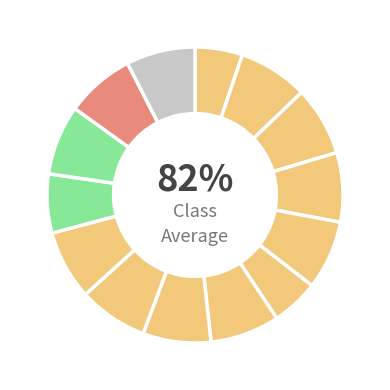

True or false: Wed 28 accounts for 1% of the total.

False